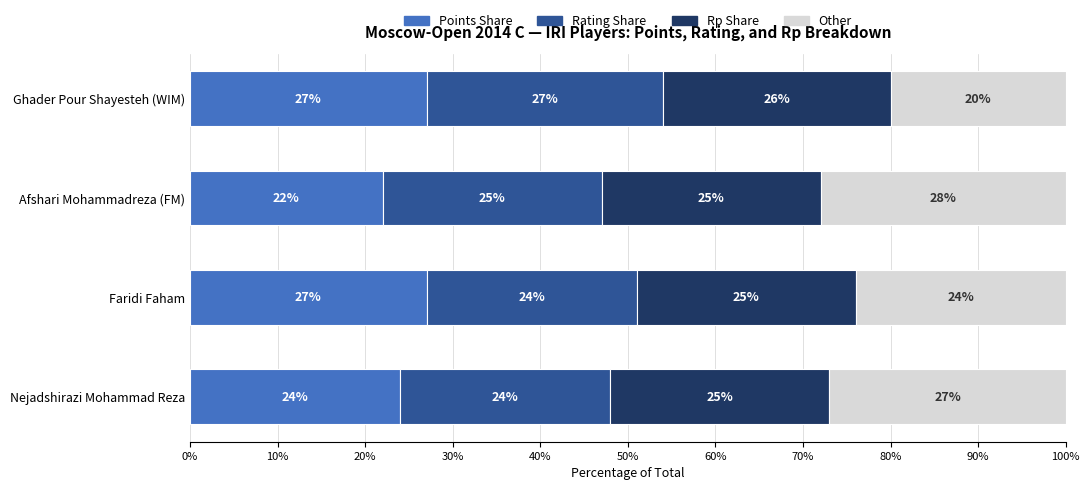

What is the difference between the second highest and minimum values in the Points Share series?

5